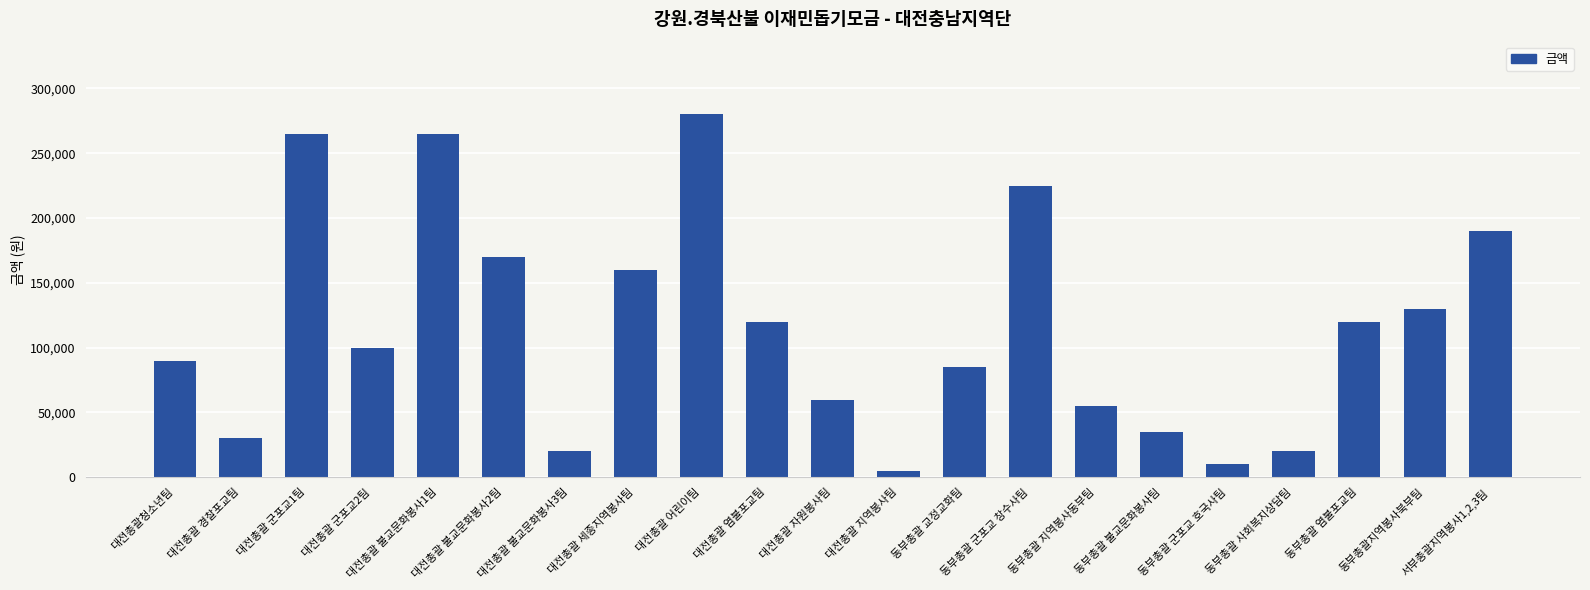

What is the ratio of the value at 대전총괄 불교문화봉사2팀 to the value at 대전총괄 불교문화봉사1팀?

0.6